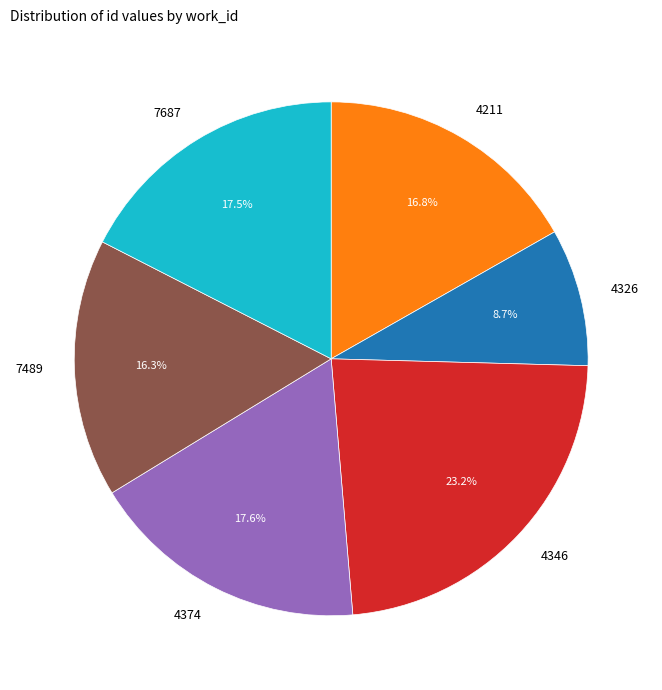

Does any single category account for the majority?

No